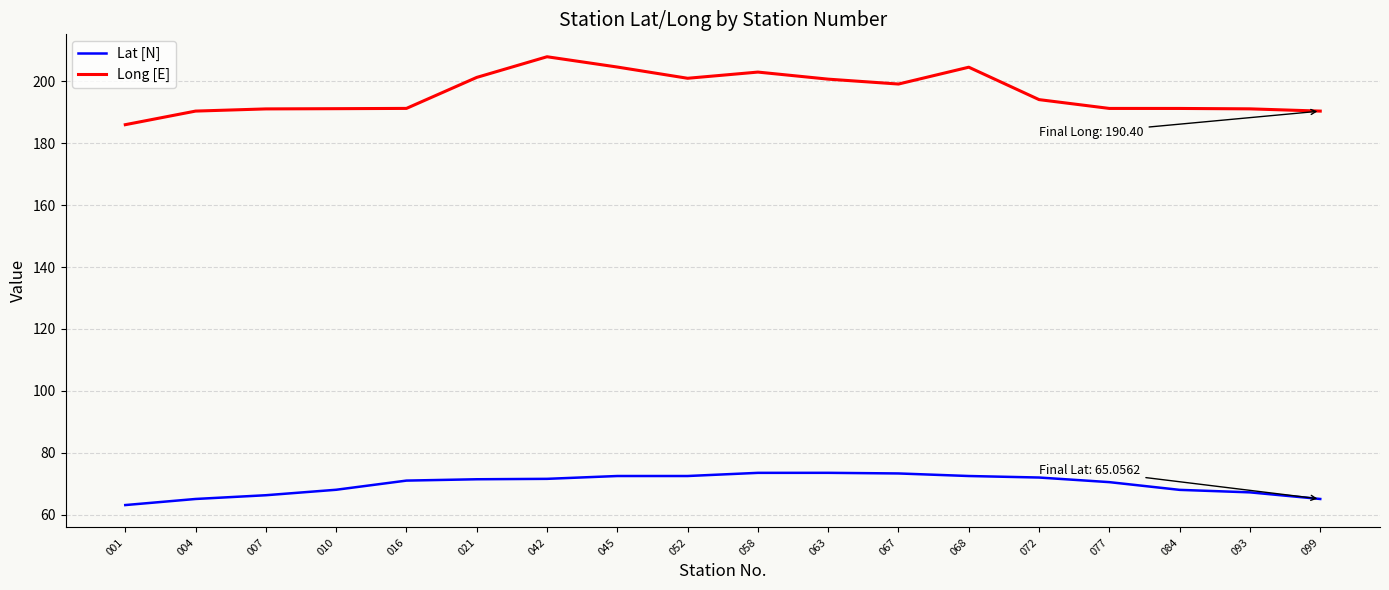

True or false: Long [E] and Lat [N] cross at least once.

False